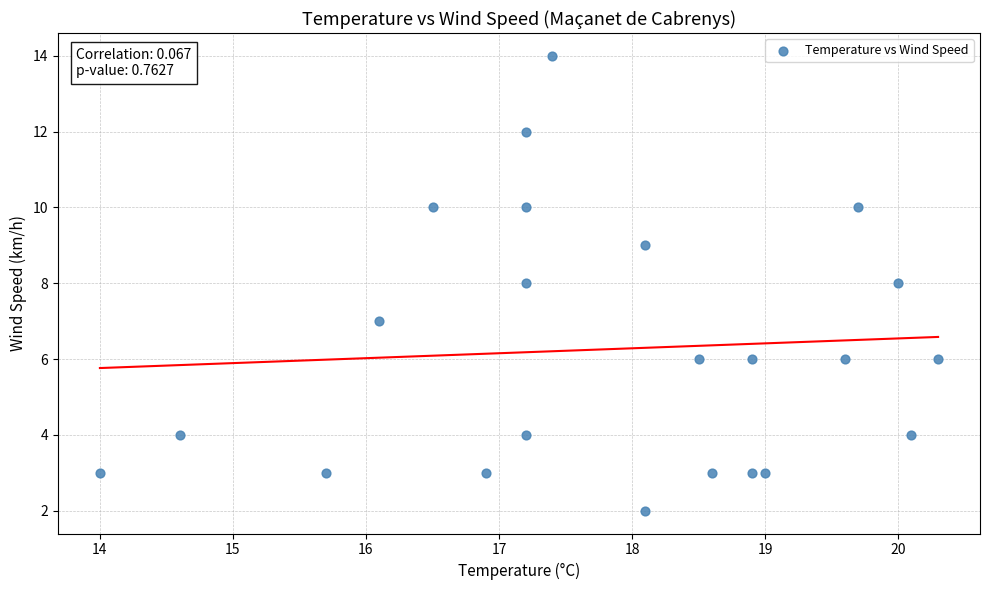

What is the range of Y values (max minus min)?

12